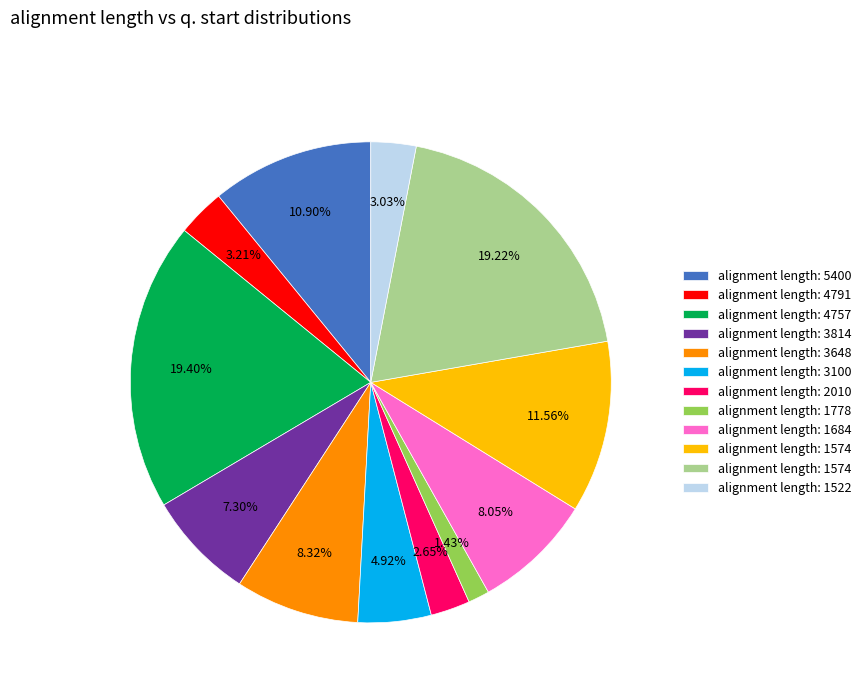

Does any single category account for the majority?

No